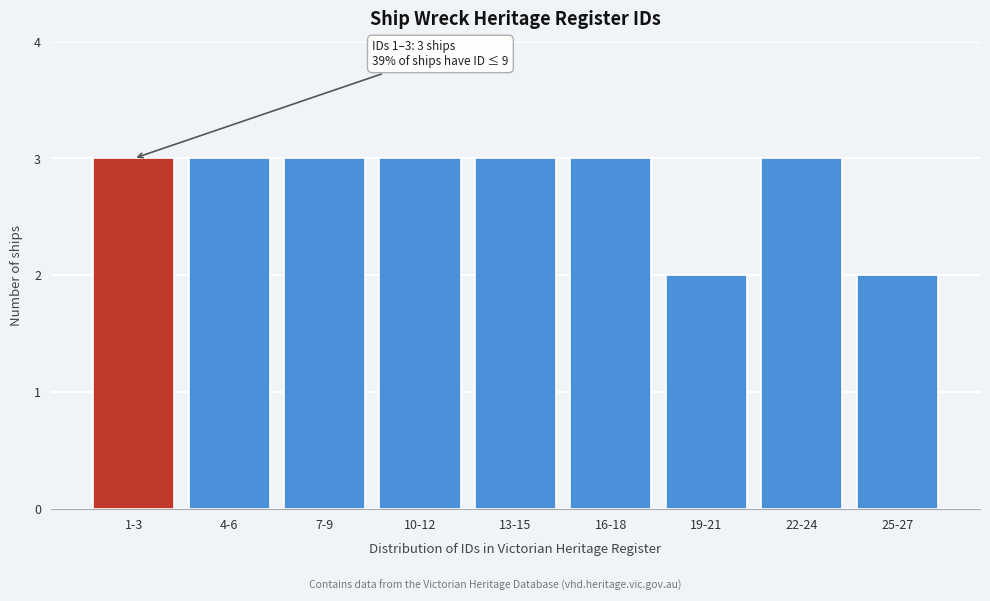

Reading right to left, what are all the values shown in this chart?

25-27=2	22-24=3	19-21=2	16-18=3	13-15=3	10-12=3	7-9=3	4-6=3	1-3=3